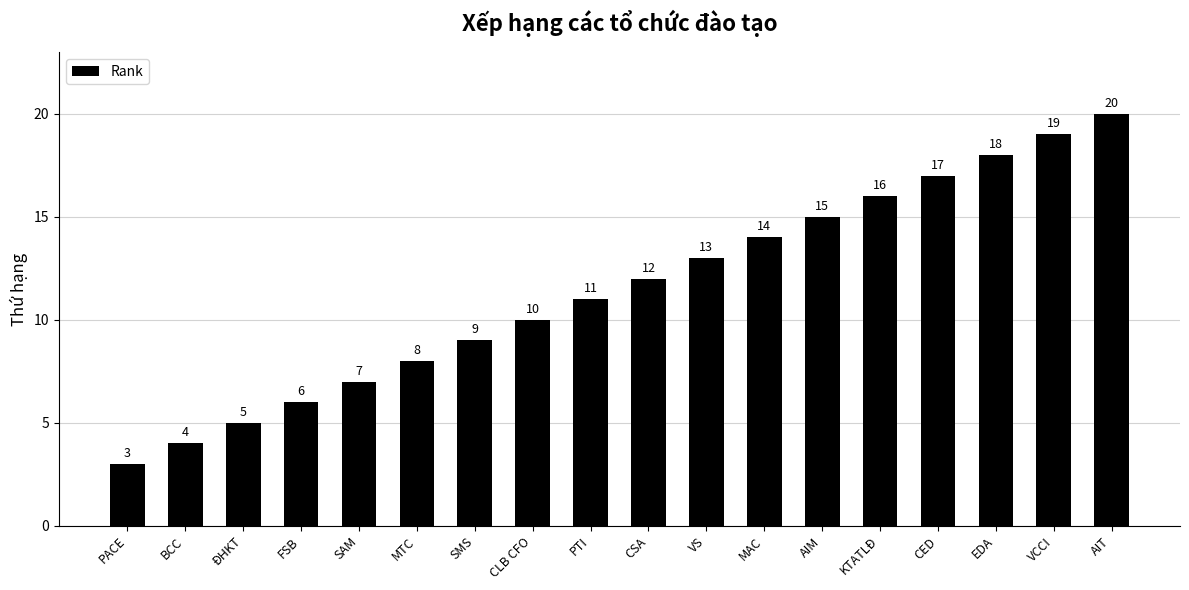

At which category does the chart reach its peak across all series?

AIT